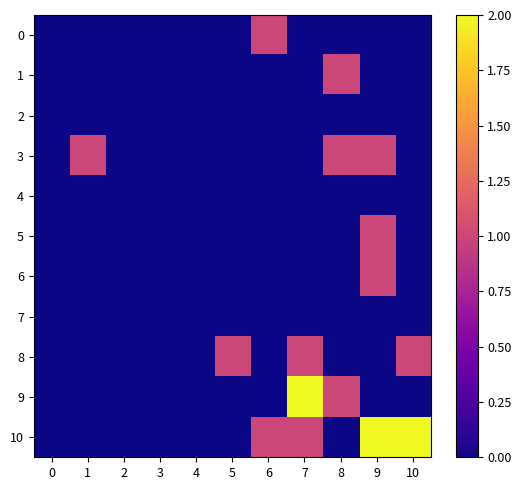

At which category is the sum across all series the highest?

9